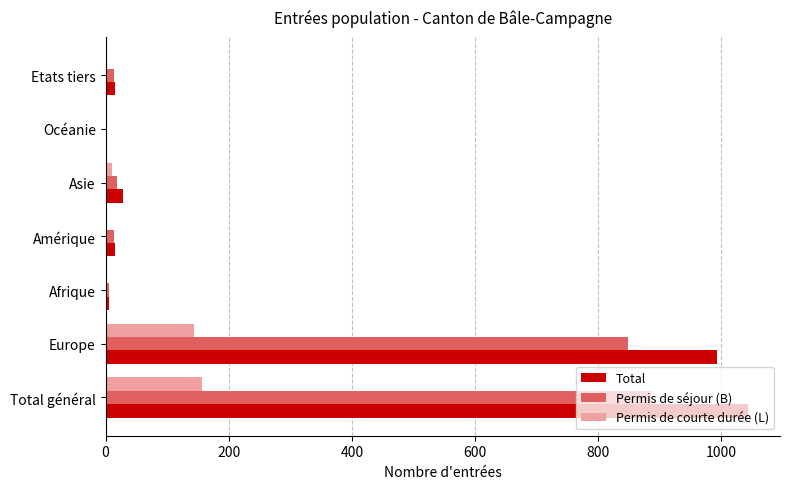

The value of Total at Total général is 1791. True or false?

False